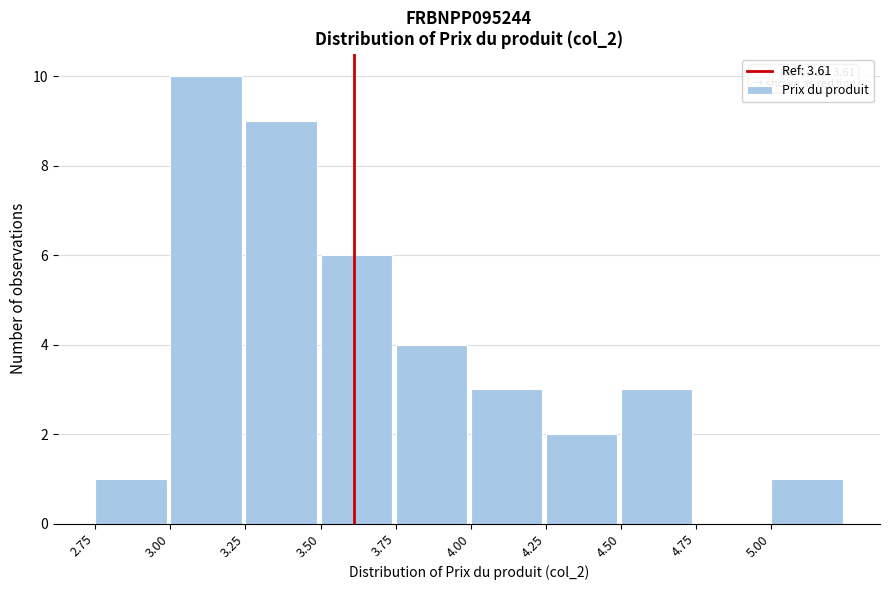

Over which range of the x-axis is the bar tallest?

3.00 to 3.25